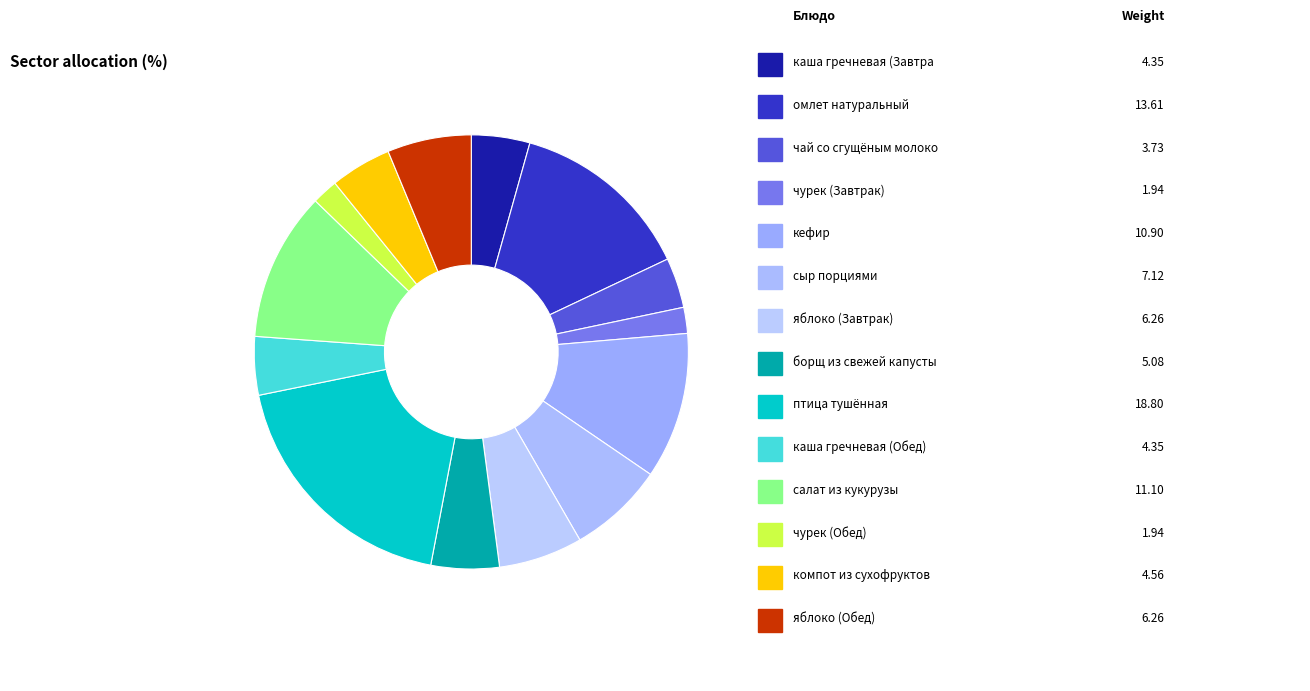

What is the largest slice in the pie chart?

птица тушённая